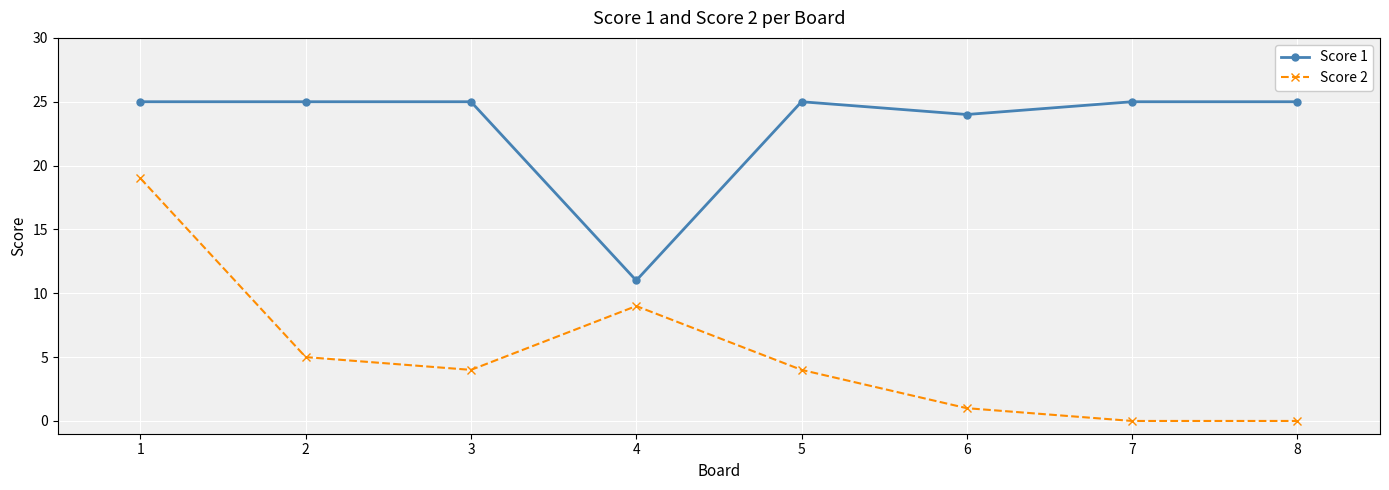

True or false: Score 1 and Score 2 cross at least once.

False